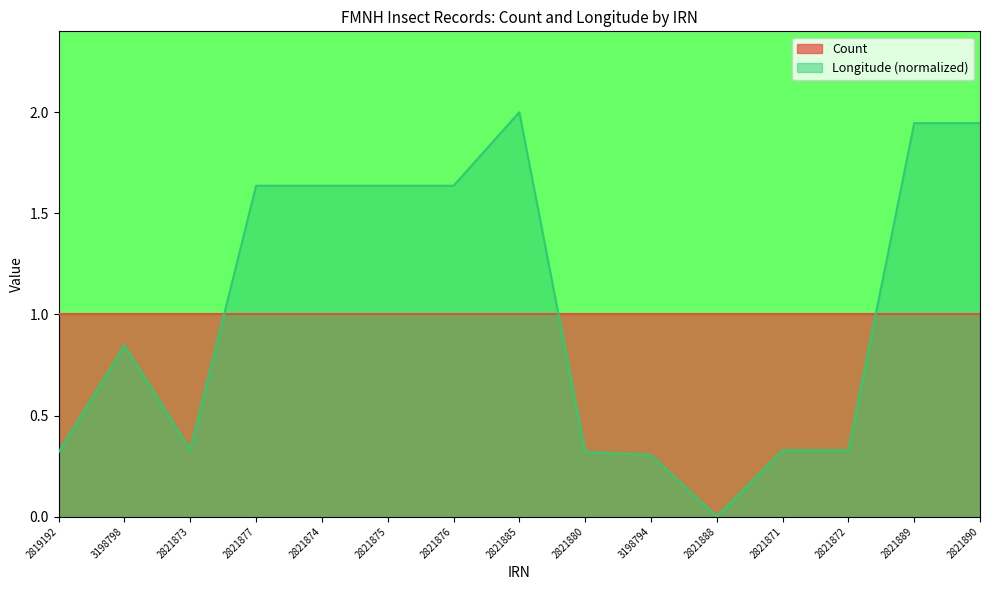

Does the chart have visible grid lines?

No